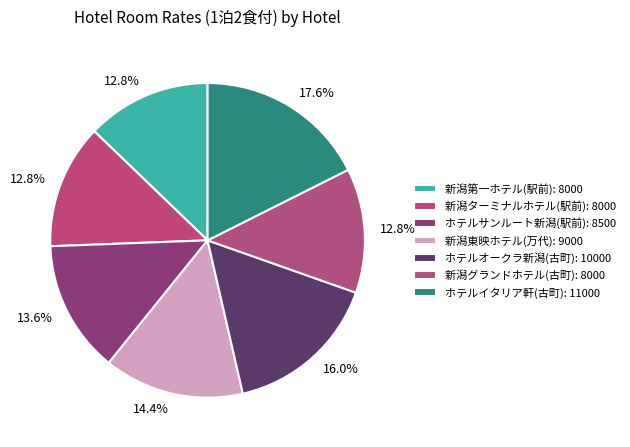

How many slices are in this pie chart?

7